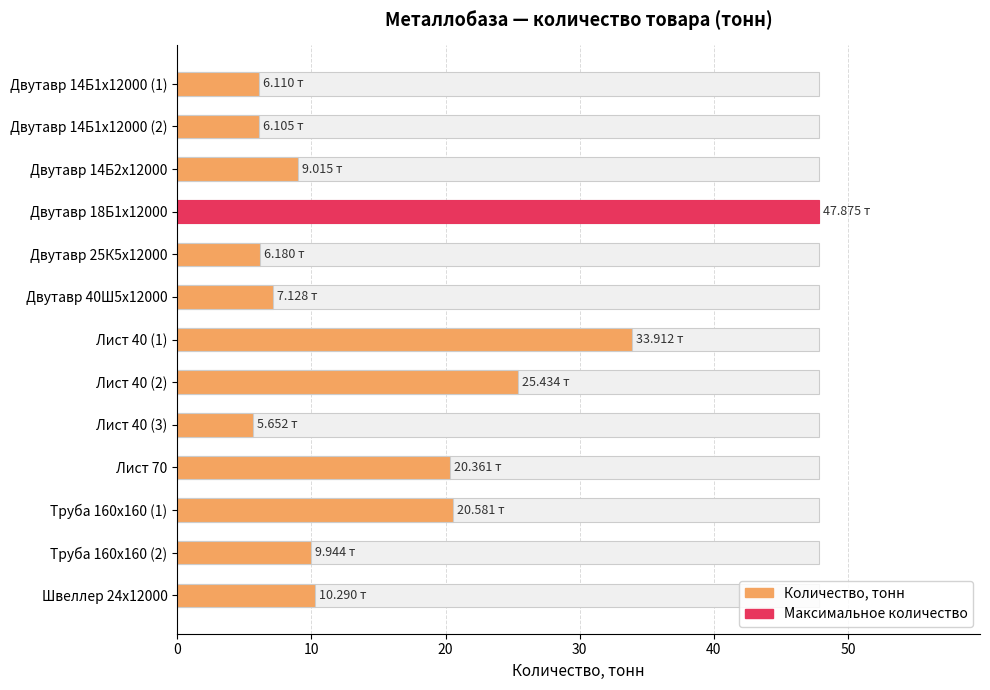

What is the value of the 12th bar from the left?

9.9